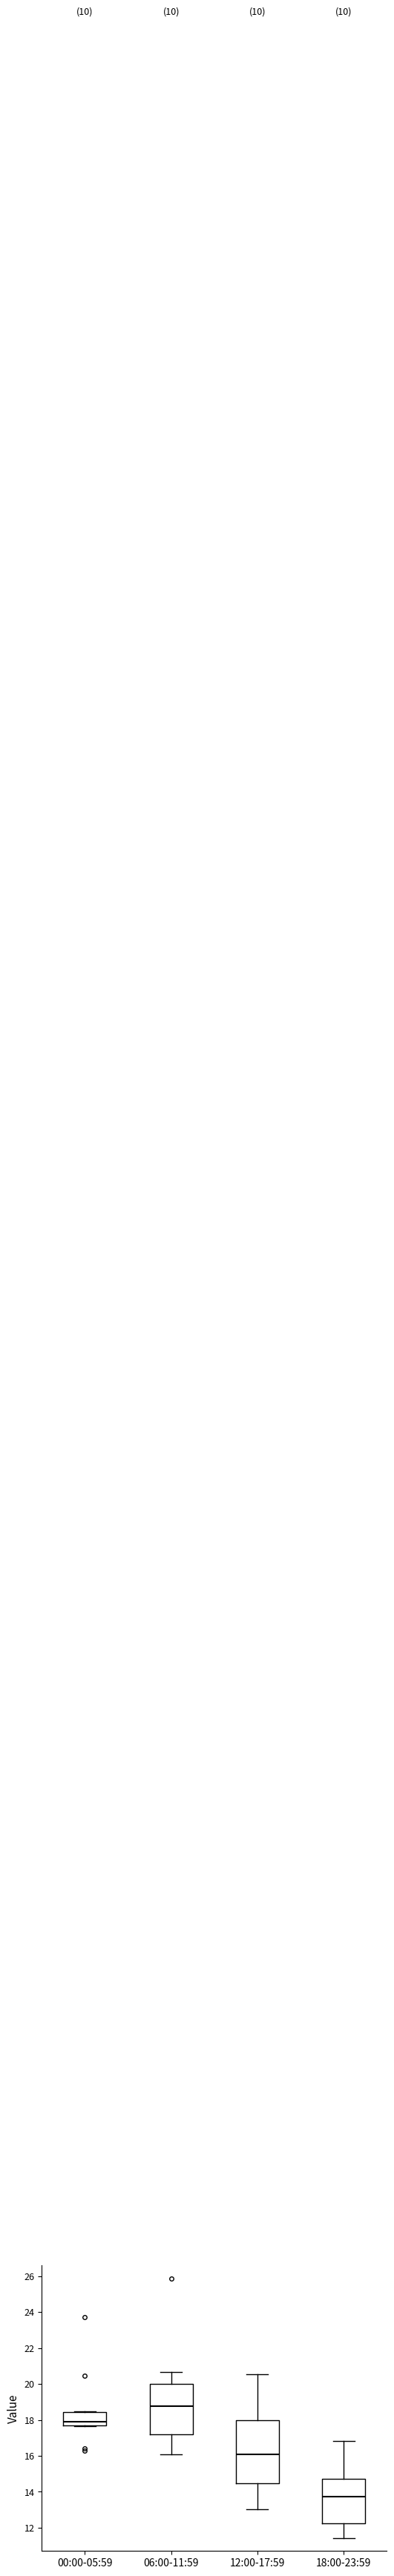

Where does the upper whisker of the box for 06:00-11:59 end on the y-axis? The values are not printed on the chart, so give them approximately, as read against the axis.

20.6